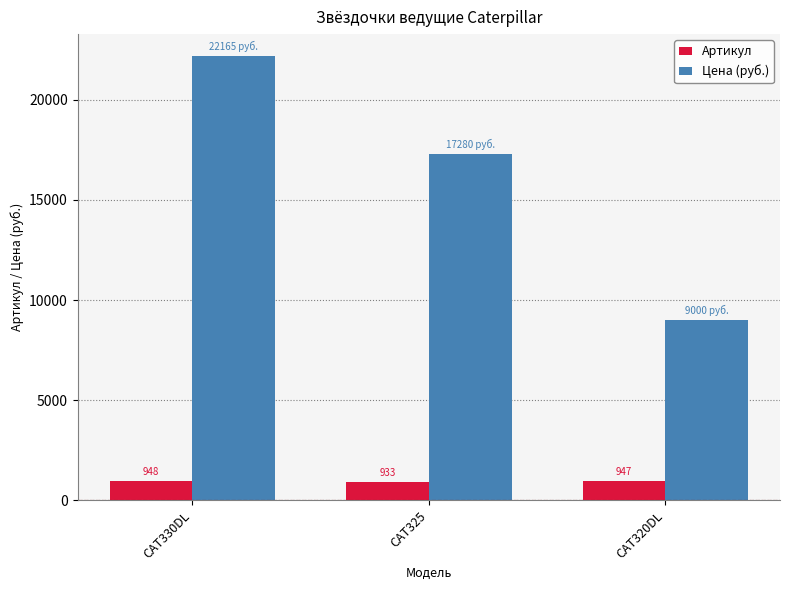

What is the difference between the second highest and minimum values in the Цена (руб.) series?

8280